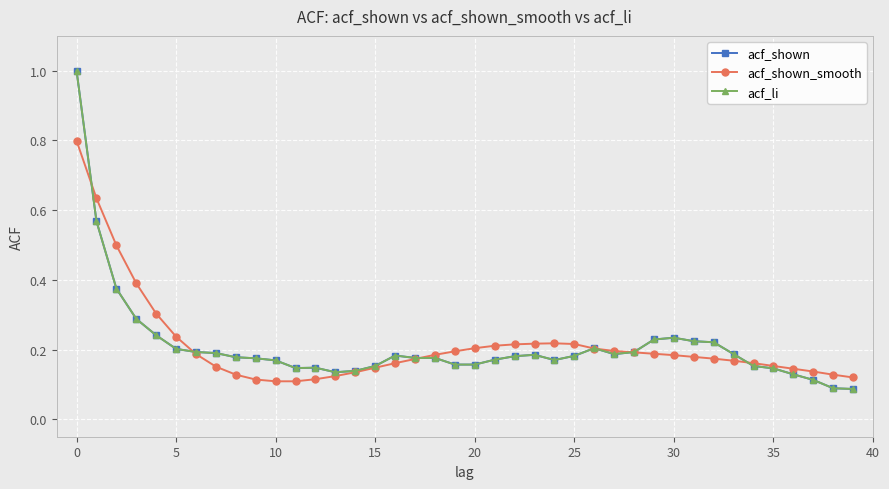

Reading left to right, list all the values displayed in this chart.

acf_shown: 1.0	0.6	0.4	0.3	0.2	0.2	0.2	0.2	0.2	0.2	0.2	0.1	0.1	0.1	0.1	0.2	0.2	0.2	0.2	0.2	0.2	0.2	0.2	0.2	0.2	0.2	0.2	0.2	0.2	0.2	0.2	0.2	0.2	0.2	0.2	0.1	0.1	0.1	0.1	0.1
acf_shown_smooth: 0.8	0.6	0.5	0.4	0.3	0.2	0.2	0.2	0.1	0.1	0.1	0.1	0.1	0.1	0.1	0.1	0.2	0.2	0.2	0.2	0.2	0.2	0.2	0.2	0.2	0.2	0.2	0.2	0.2	0.2	0.2	0.2	0.2	0.2	0.2	0.2	0.1	0.1	0.1	0.1
acf_li: 1.0	0.6	0.4	0.3	0.2	0.2	0.2	0.2	0.2	0.2	0.2	0.1	0.1	0.1	0.1	0.2	0.2	0.2	0.2	0.2	0.2	0.2	0.2	0.2	0.2	0.2	0.2	0.2	0.2	0.2	0.2	0.2	0.2	0.2	0.2	0.1	0.1	0.1	0.1	0.1